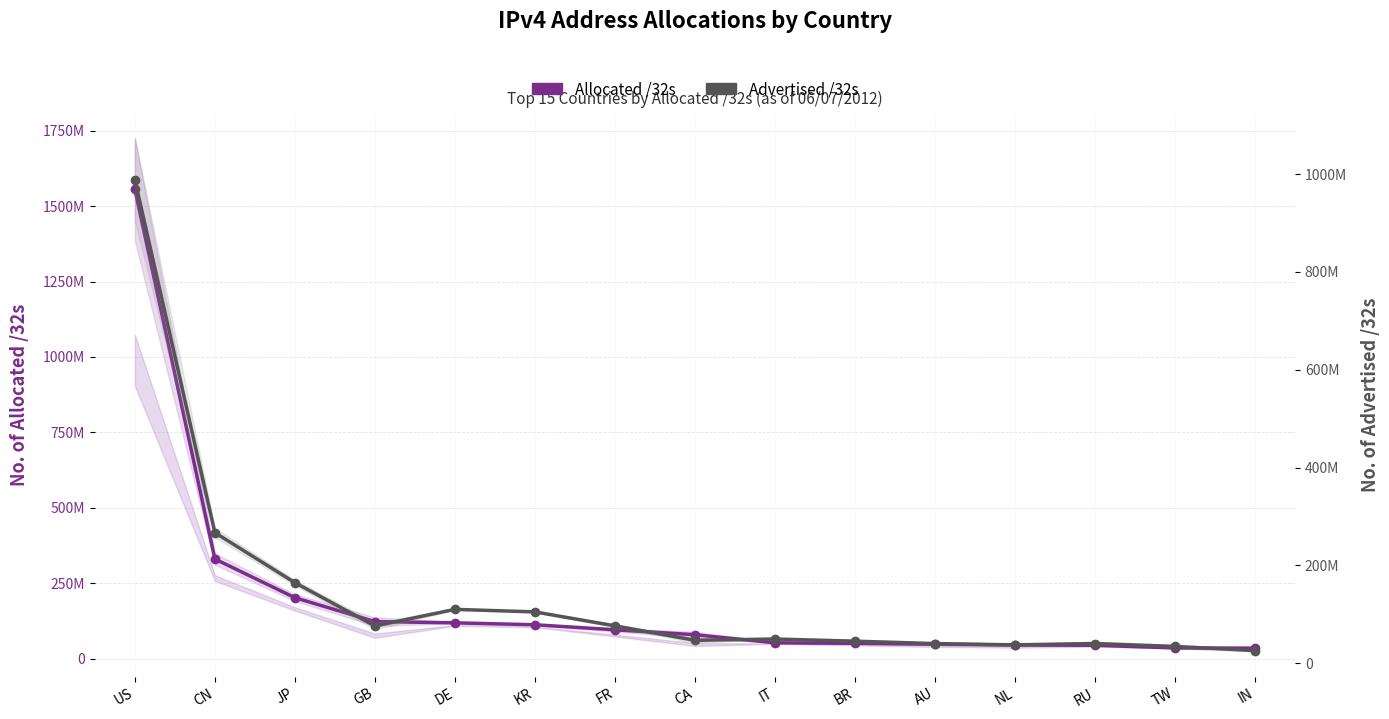

True or false: Advertised /32s has more than 1 interior local peaks.

True